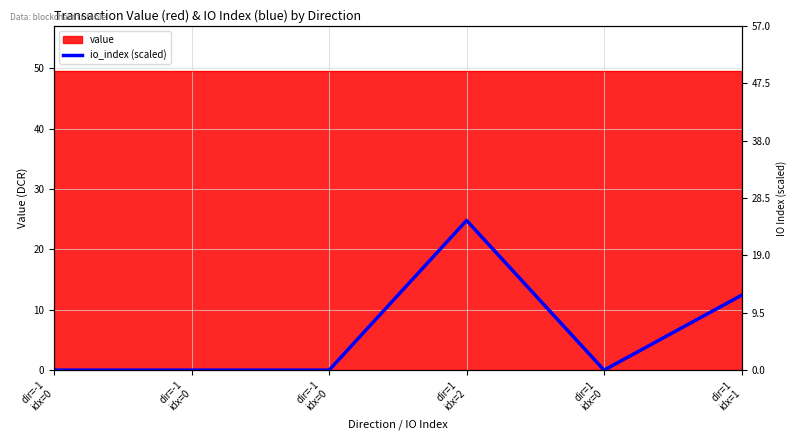

Reading left to right, what are all the values shown in this chart?

dir=-1
idx=0=0.0	dir=-1
idx=0=0.0	dir=-1
idx=0=0.0	dir=1
idx=2=24.8	dir=1
idx=0=0.0	dir=1
idx=1=12.4